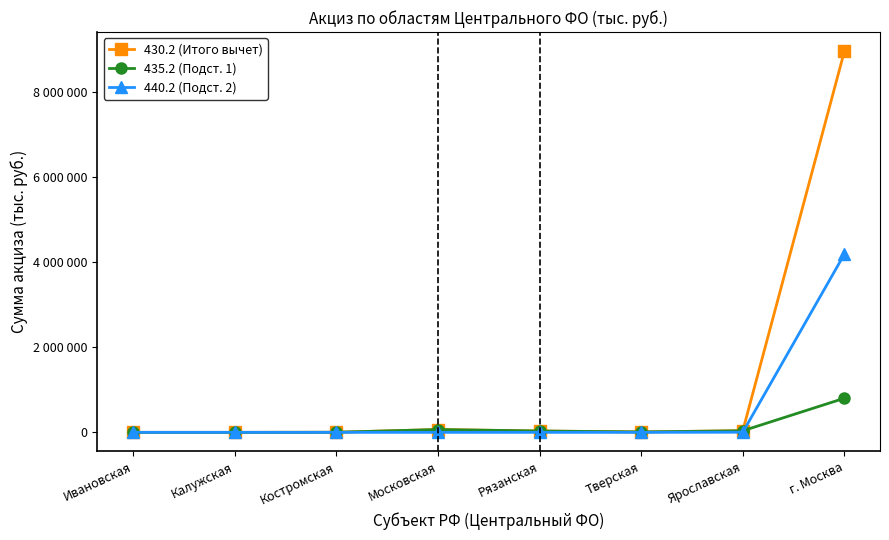

True or false: 440.2 (Подст. 2) and 430.2 (Итого вычет) cross at least once.

False